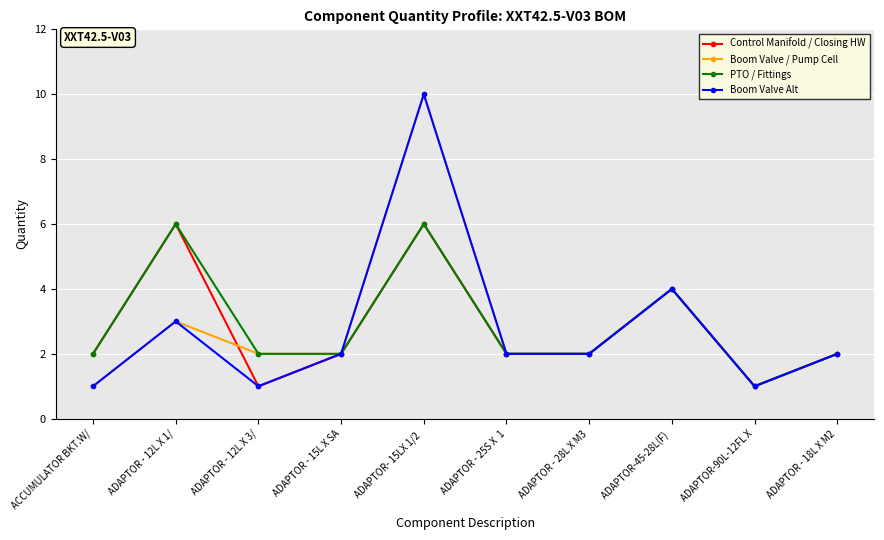

How many distinct data groups are displayed?

4